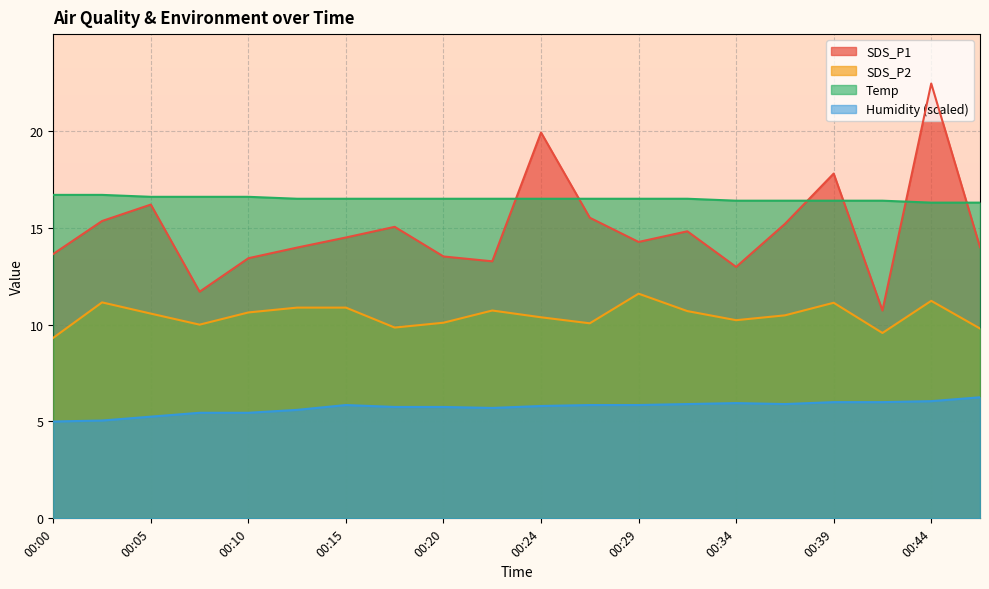

After their last crossing, which series has the higher values: Temp or SDS_P1?

Temp